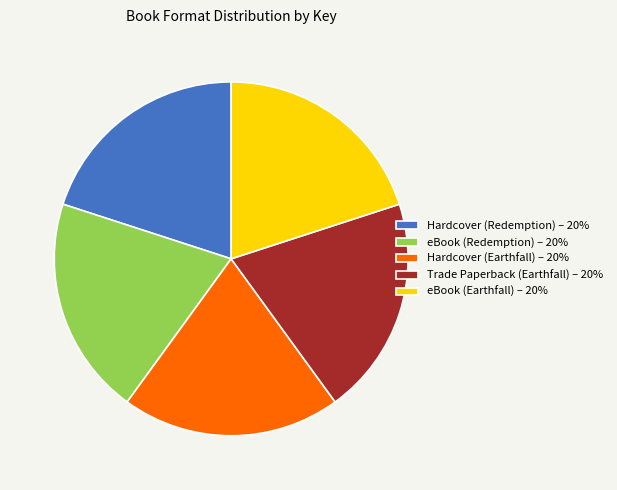

What is the ratio of the value at Hardcover (Redemption) – 20% to the value at eBook (Earthfall) – 20%?

1.0